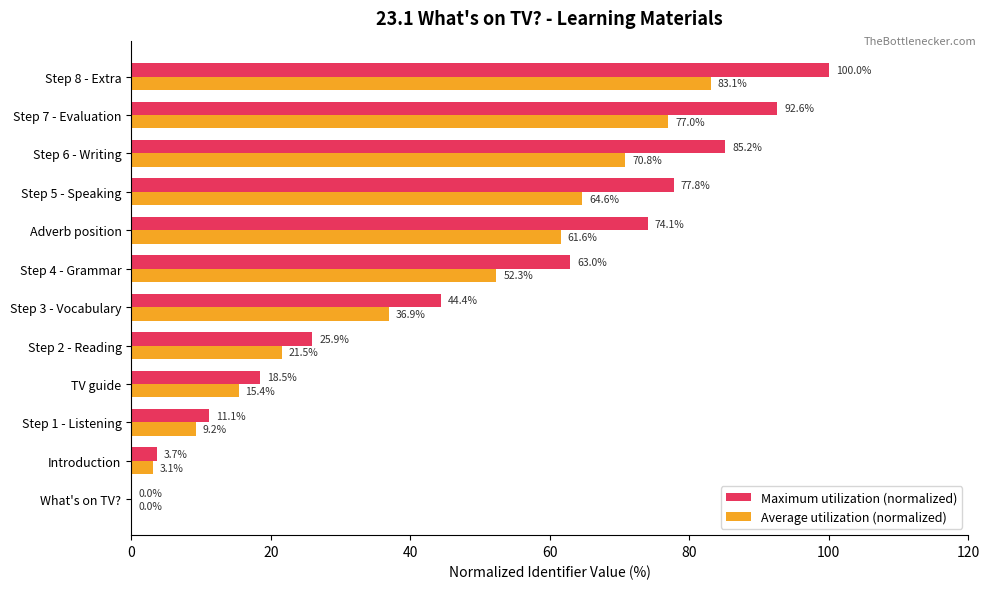

The Maximum utilization (normalized) series shows 11.1 at Step 1 - Listening. True or false?

True